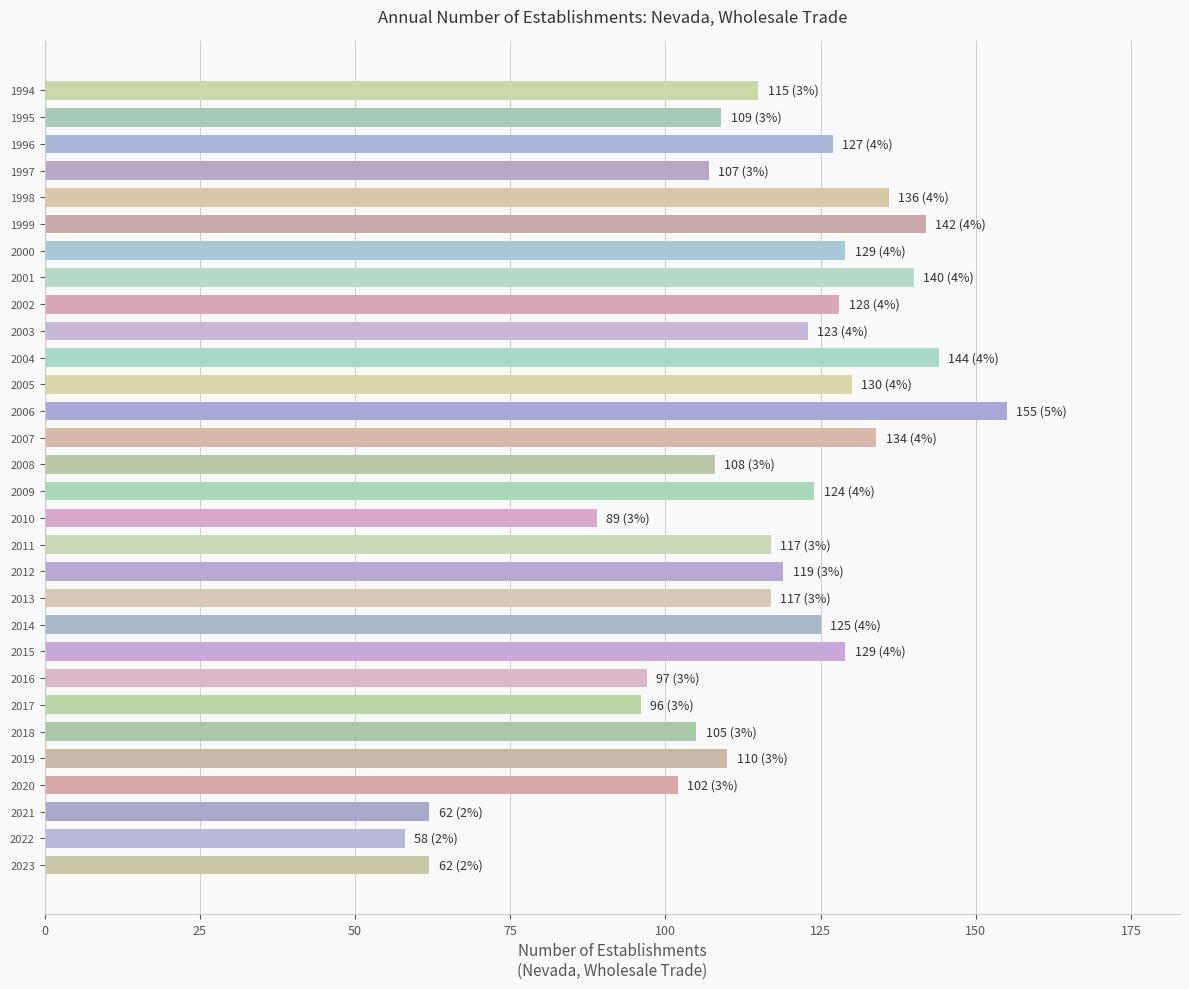

Which label corresponds to the smallest value in the chart?

2022